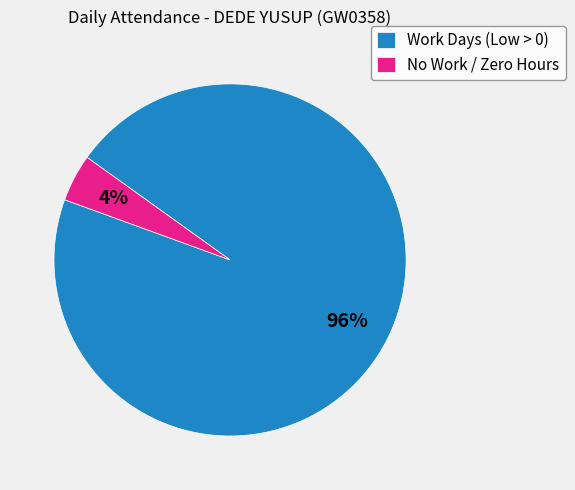

The No Work / Zero Hours slice represents 4% of the pie. True or false?

True